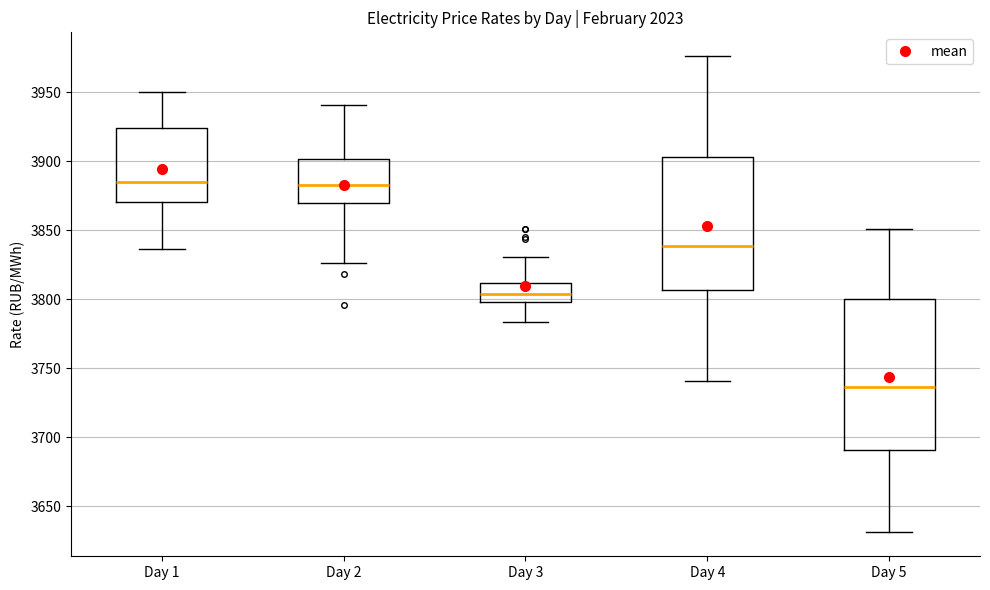

Where is the lower edge of the box for Day 1 on the y-axis? The values are not printed on the chart, so give them approximately, as read against the axis.

3870